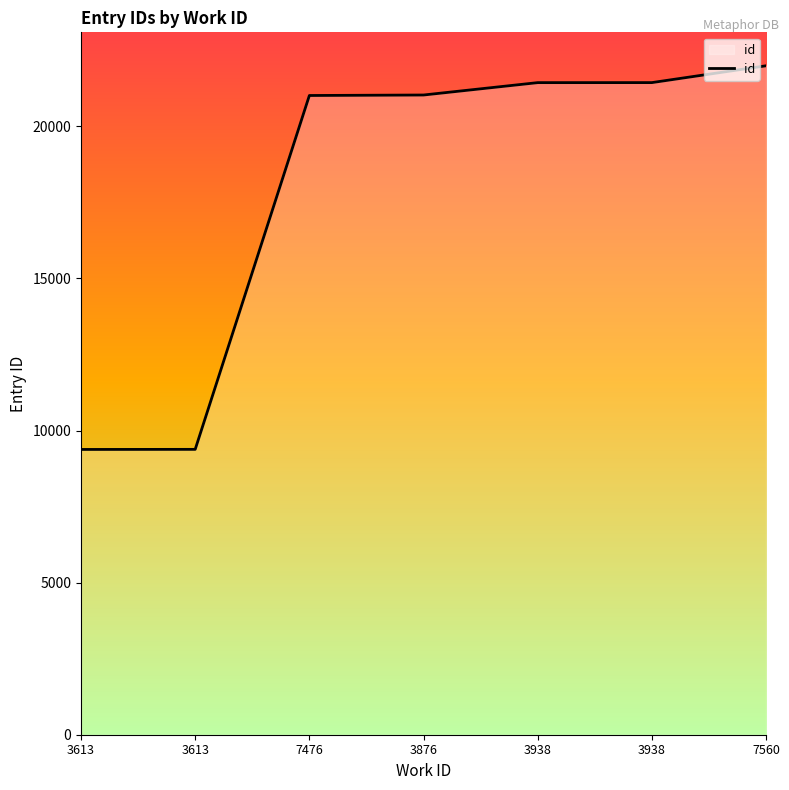

Rank the categories by value from lowest to highest.

3613, 3613, 7476, 3876, 3938, 3938, 7560